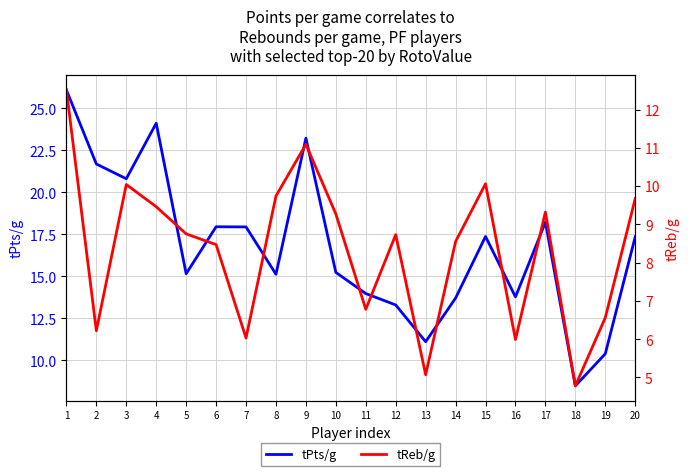

Between 13 and 16, which series saw the biggest shift?

tPts/g